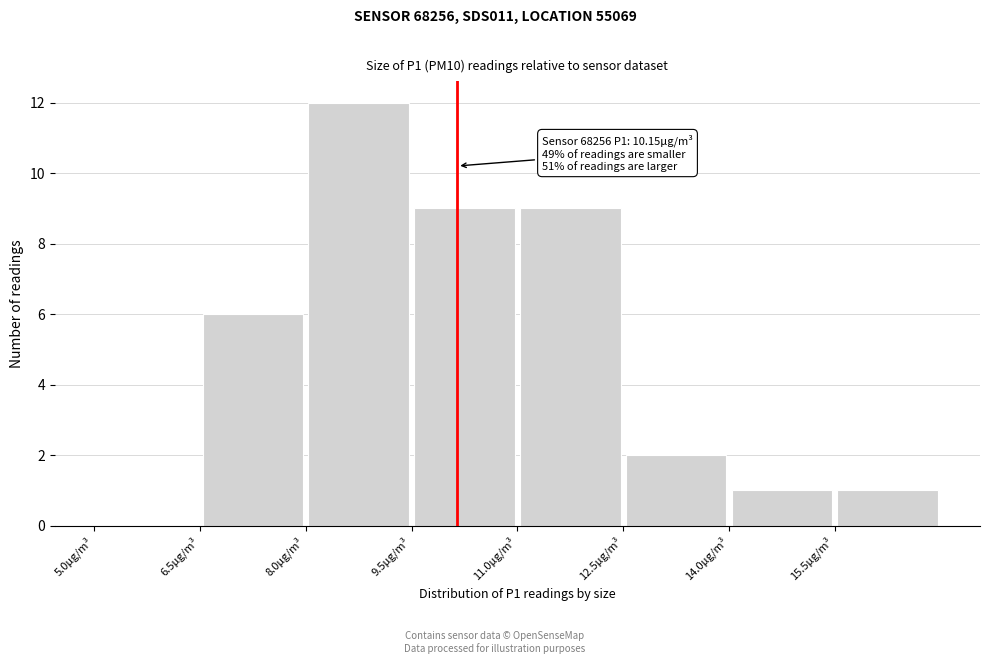

Over which range of the x-axis is the bar tallest?

8.0 to 9.5